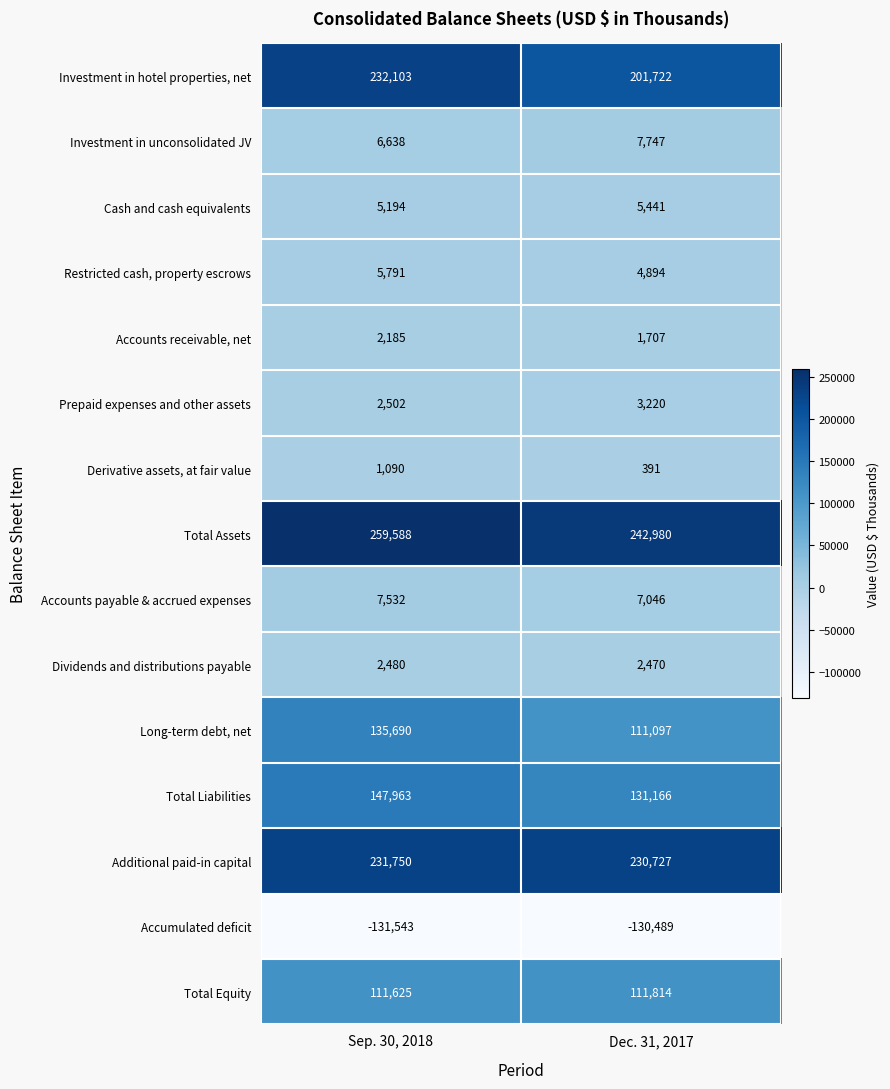

What is the sum of all Total Assets values?

502568